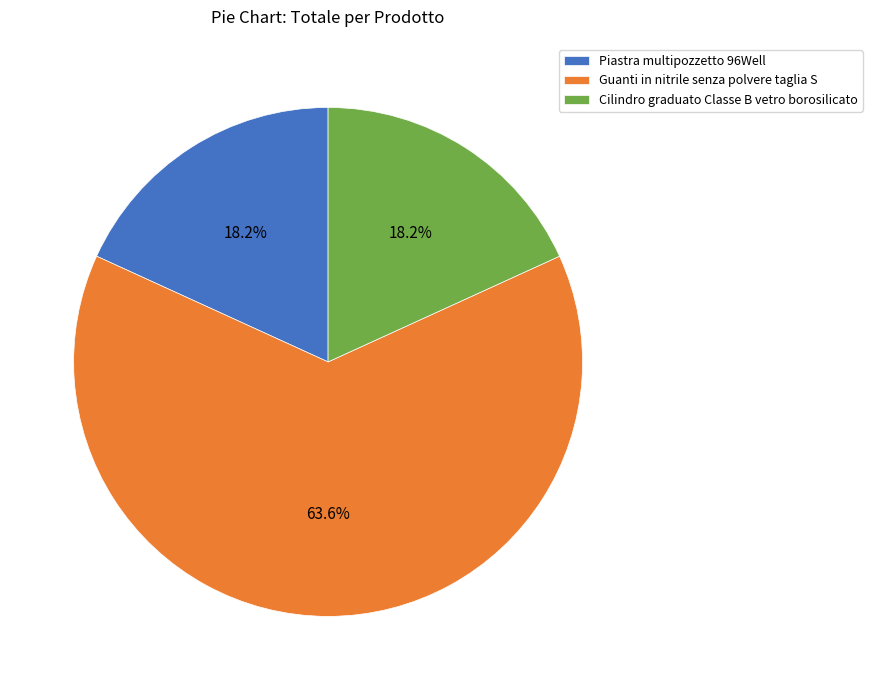

How much of the chart is everything except Cilindro graduato Classe B vetro borosilicato?

81.8%